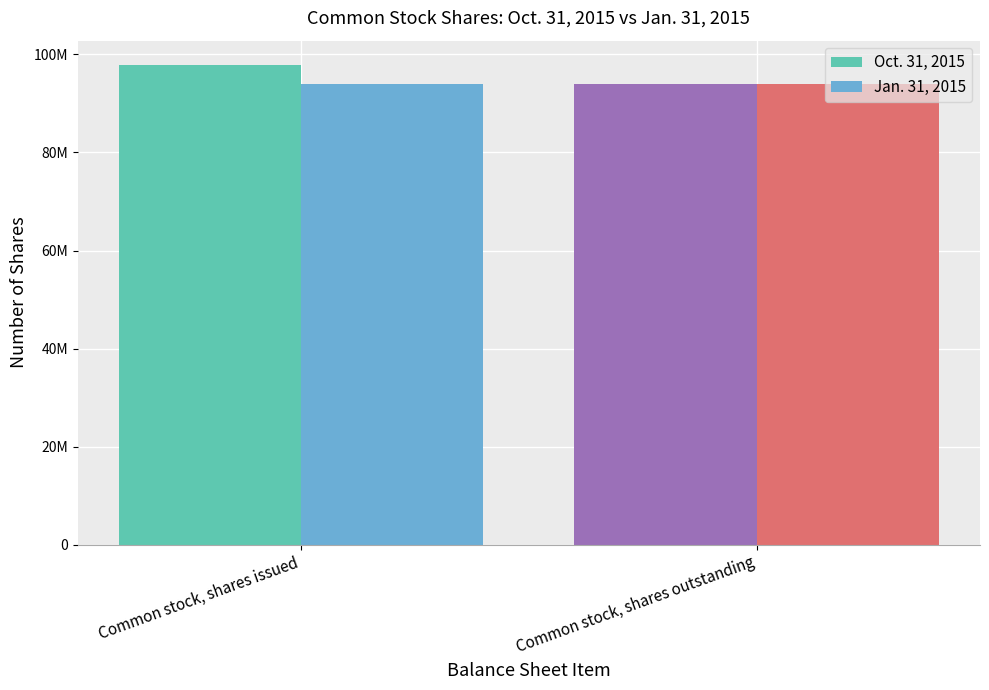

Rank the series by their maximum value, from highest to lowest.

Oct. 31, 2015, Jan. 31, 2015